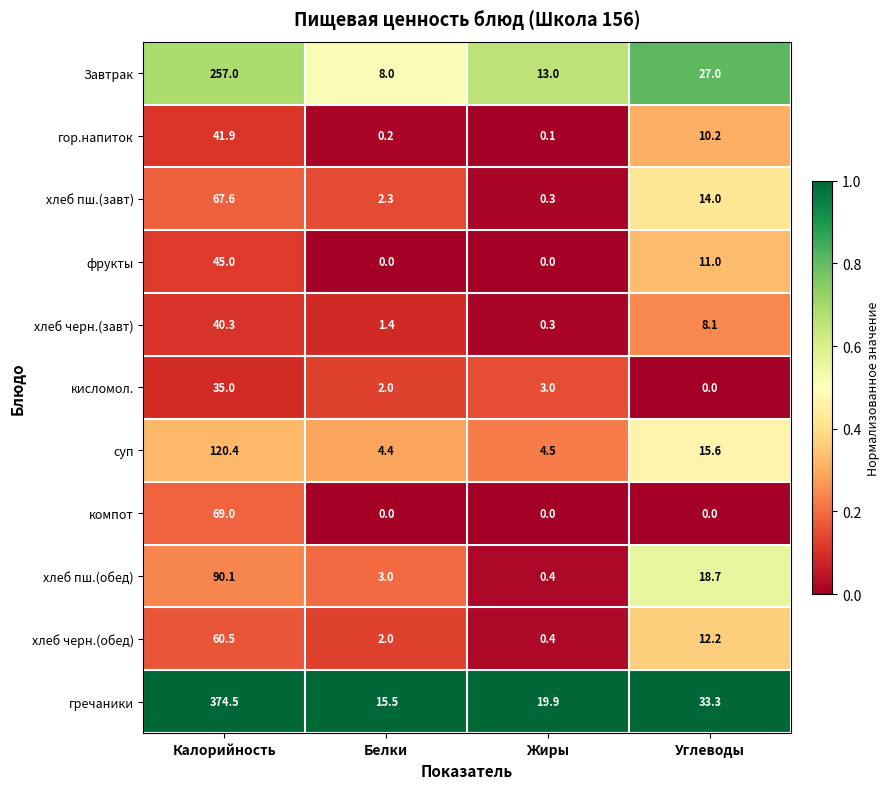

At Калорийность, list the series in order from smallest to largest.

кисломол., хлеб черн.(завт), гор.напиток, фрукты, хлеб черн.(обед), хлеб пш.(завт), компот, хлеб пш.(обед), суп, Завтрак, гречаники